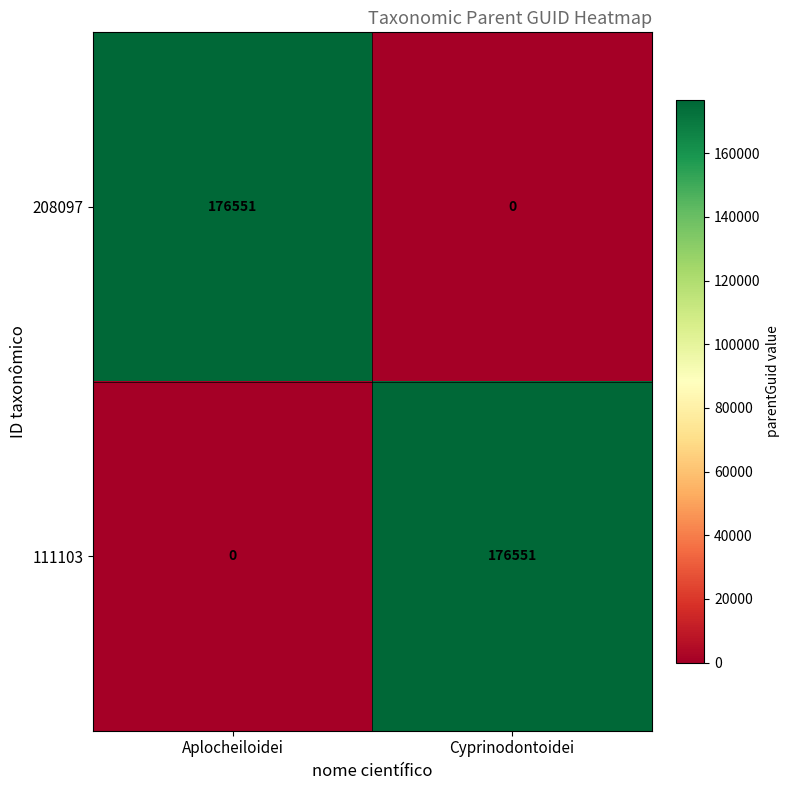

What is the greatest value displayed?

176551